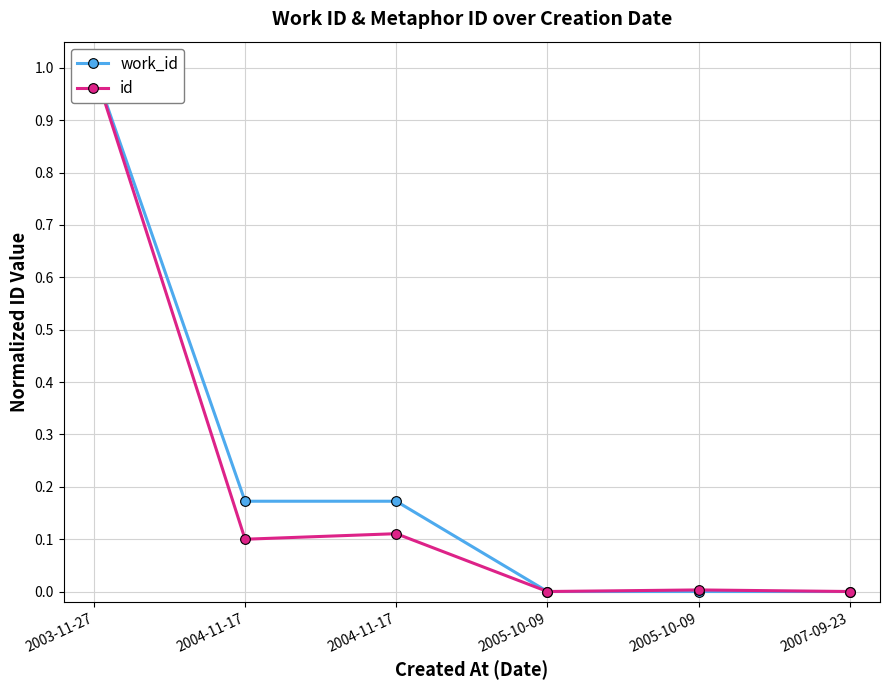

Reading left to right, transcribe all the data shown in this chart.

work_id: 1.0	0.2	0.2	0.0	0.0	0.0
id: 1.0	0.1	0.1	0.0	0.0	0.0